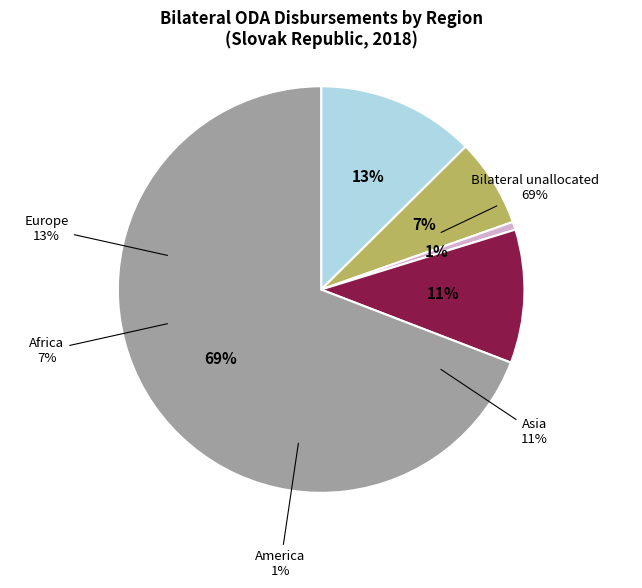

To the nearest percent, what is the average slice percentage?

20%